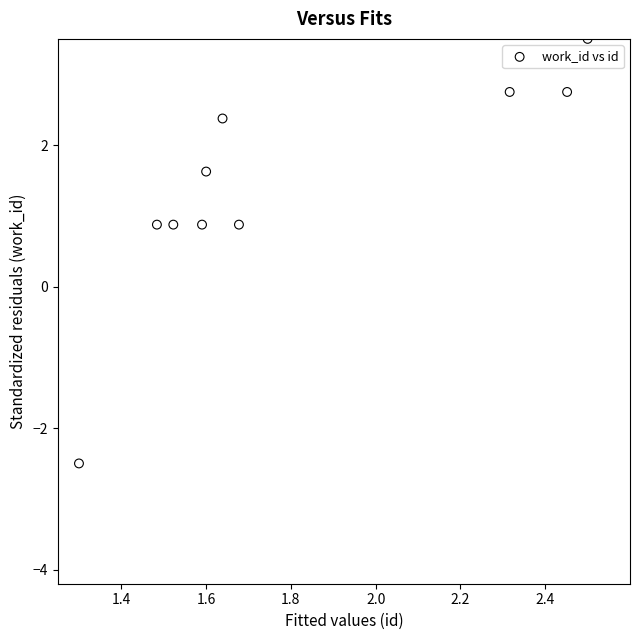

What is the range of X values (max minus min)?

1.2